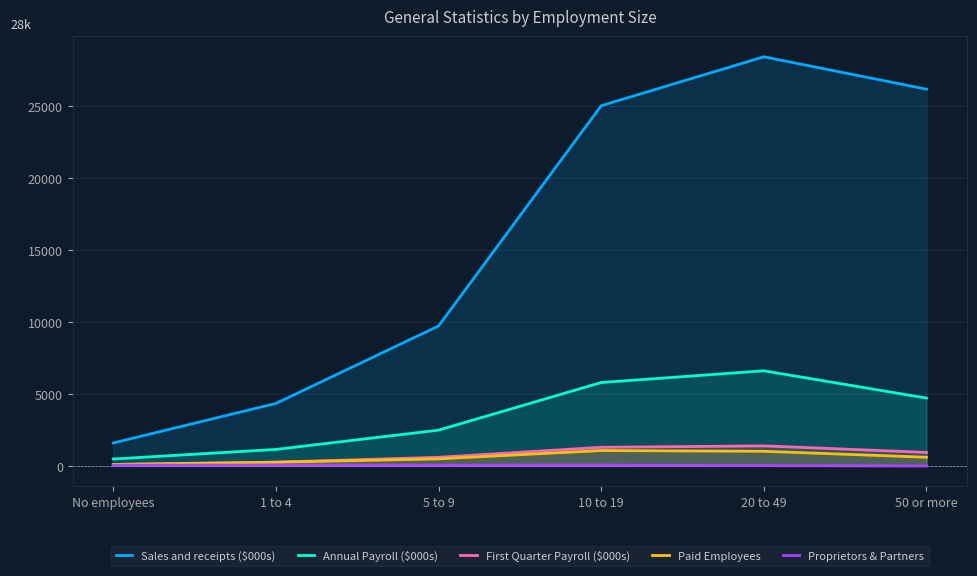

What is the greatest value displayed?

28446